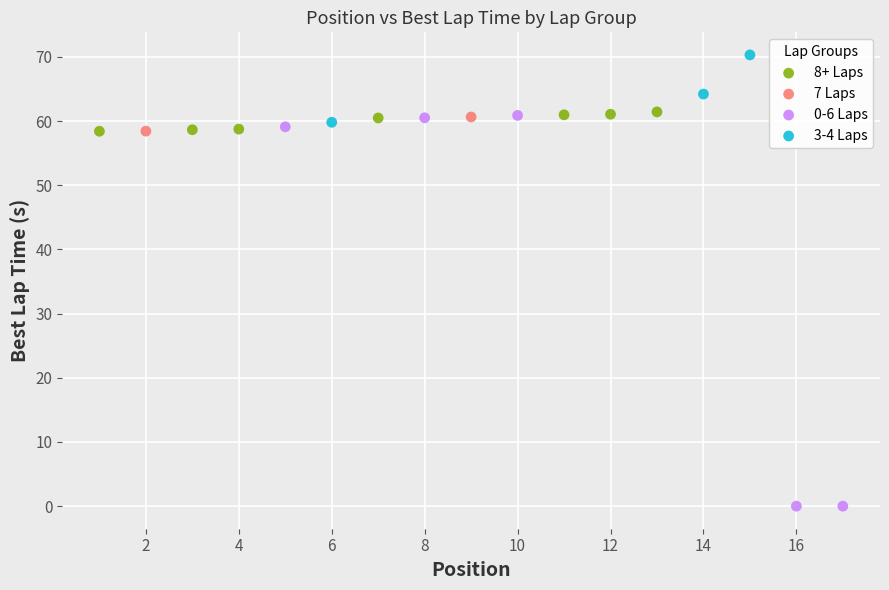

Which series has the widest spread of Y values?

0-6 Laps